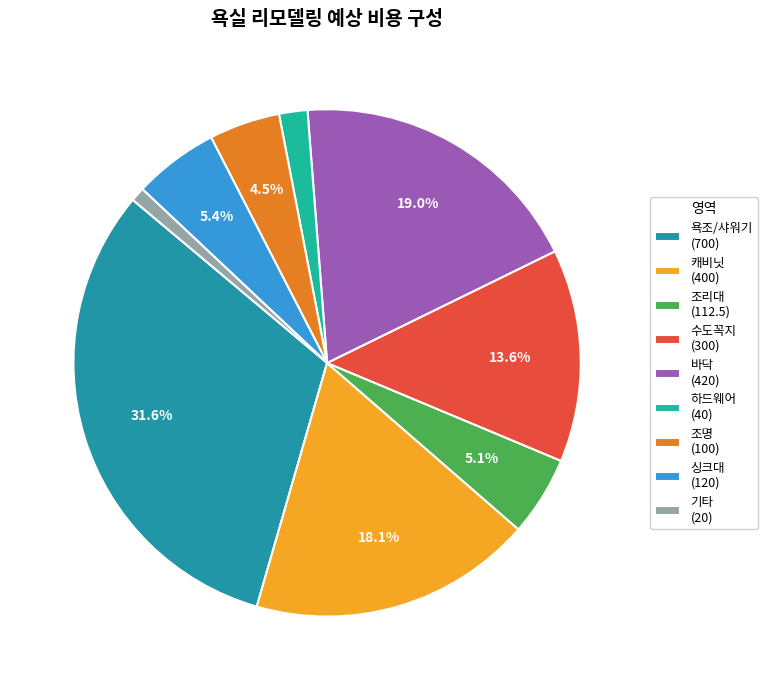

How many segments does this pie chart have?

9